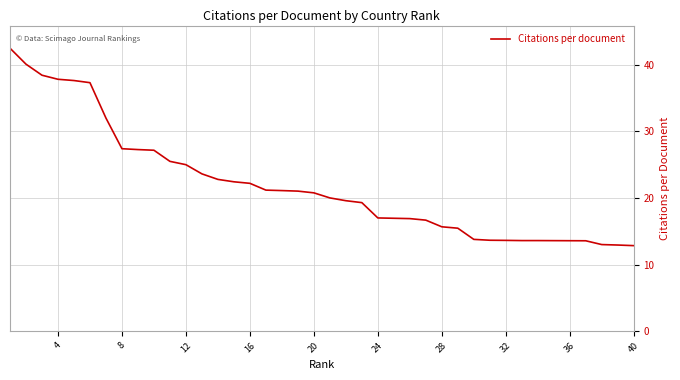

What is the difference between the maximum and minimum values?

29.7